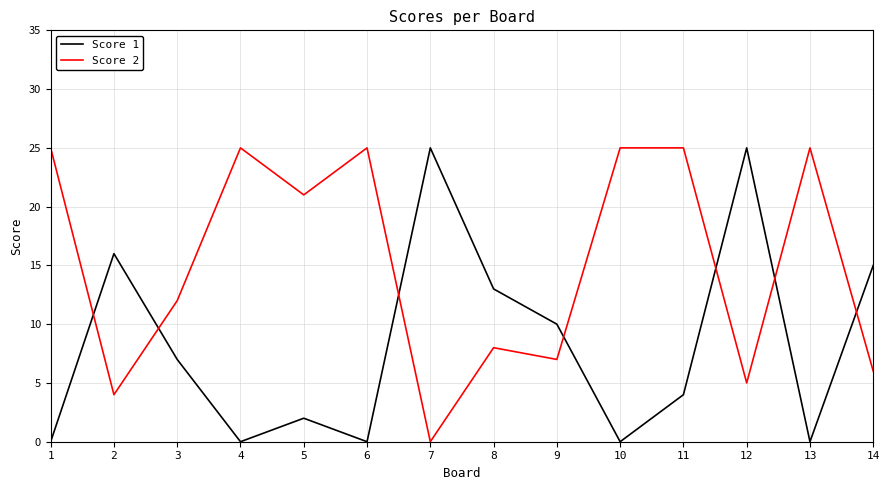

Reading right to left, transcribe all the data shown in this chart.

Score 1: 15	0	25	4	0	10	13	25	0	2	0	7	16	0
Score 2: 6	25	5	25	25	7	8	0	25	21	25	12	4	25